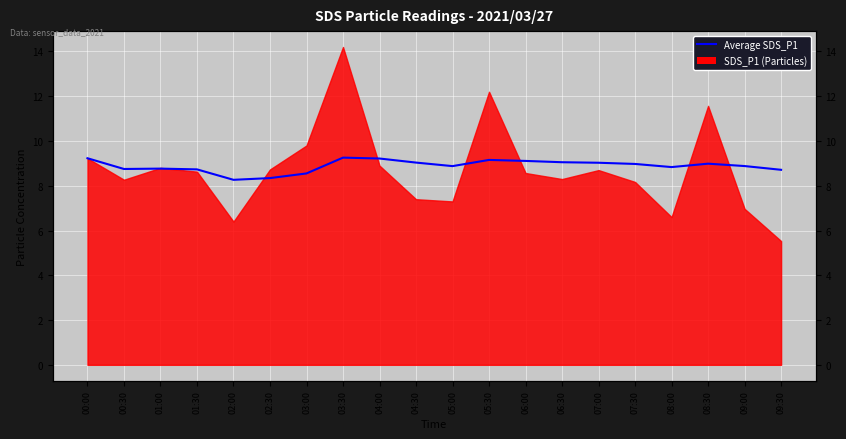

How many categories are shown in the chart?

20